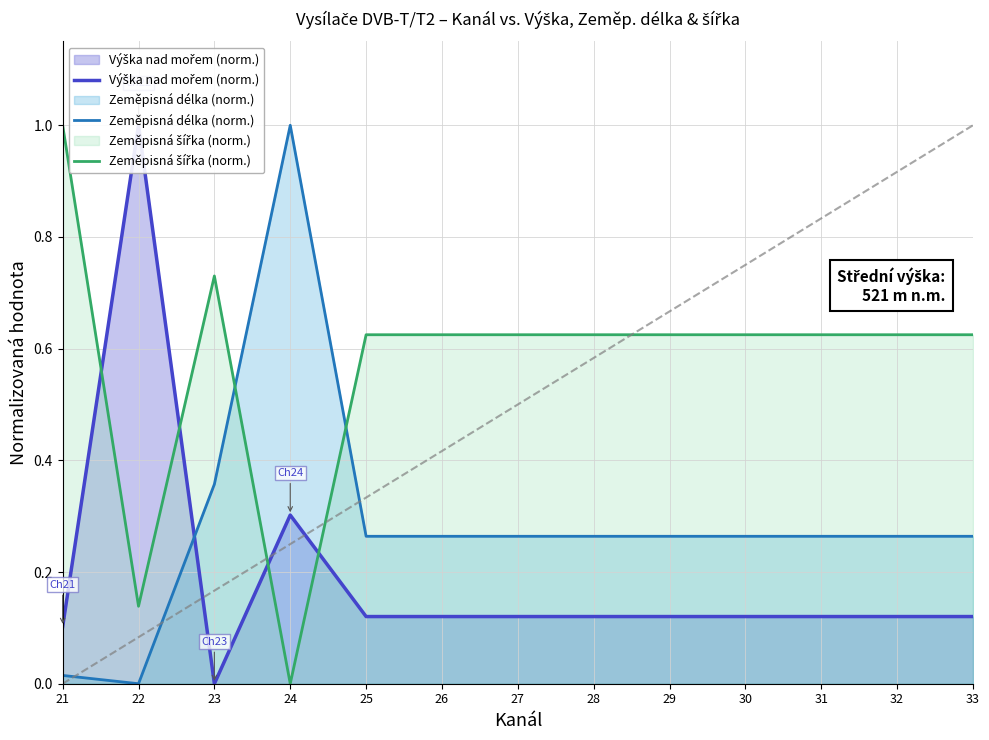

Reading left to right, transcribe all the data shown in this chart.

Výška nad mořem (norm.): 0.1	1.0	0.0	0.3	0.1	0.1	0.1	0.1	0.1	0.1	0.1	0.1	0.1
Zeměpisná délka (norm.): 0.0	0.0	0.4	1.0	0.3	0.3	0.3	0.3	0.3	0.3	0.3	0.3	0.3
Zeměpisná šířka (norm.): 1.0	0.1	0.7	0.0	0.6	0.6	0.6	0.6	0.6	0.6	0.6	0.6	0.6